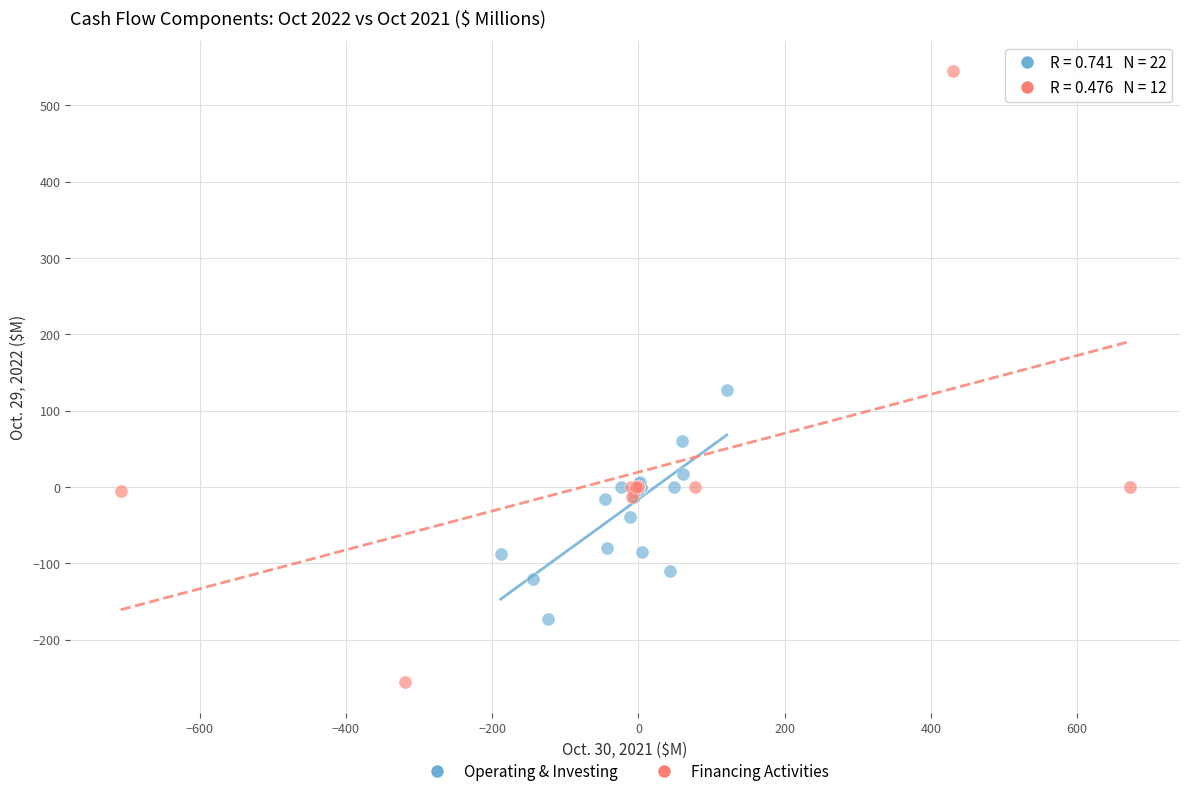

Which series reaches the minimum Y coordinate?

Financing Activities